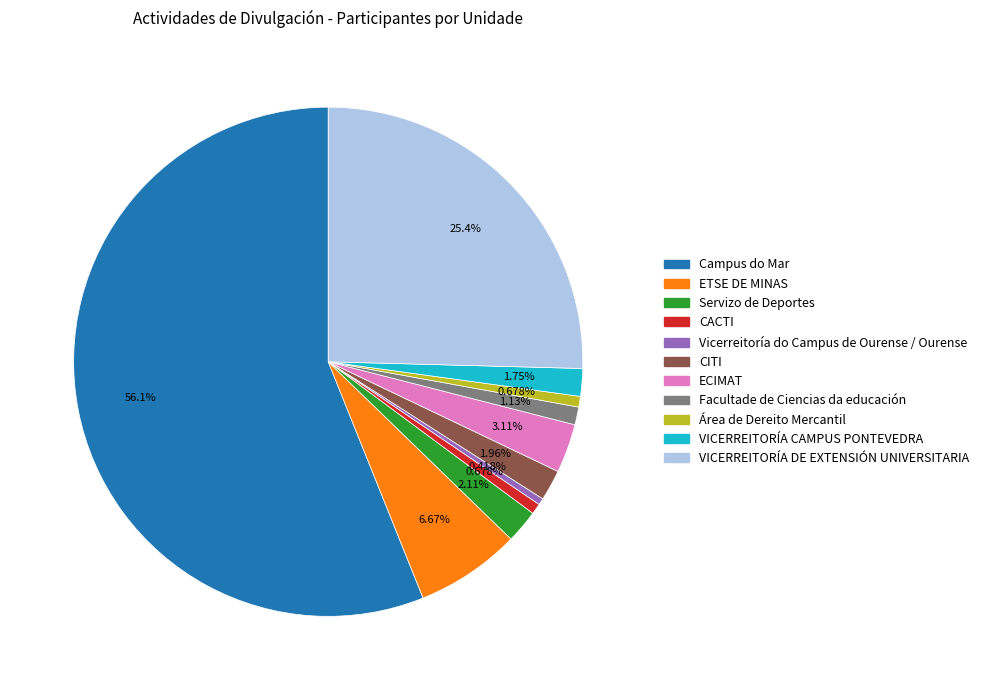

Which slice is the largest?

Campus do Mar